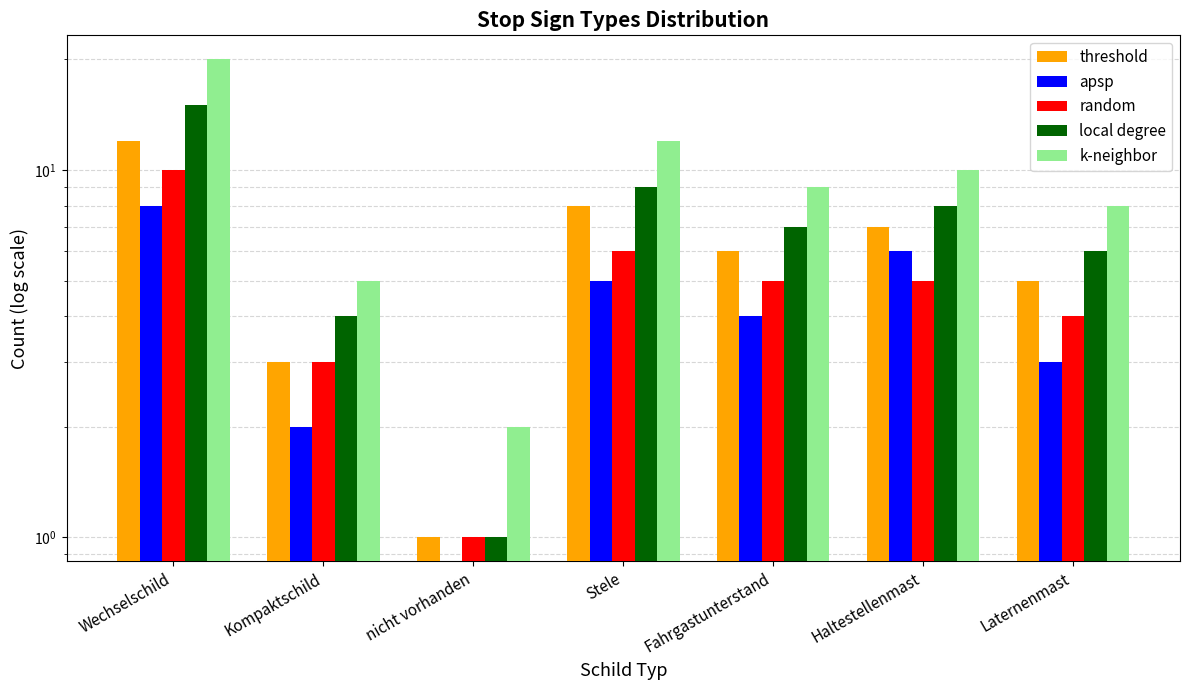

How many groups of bars are there?

7